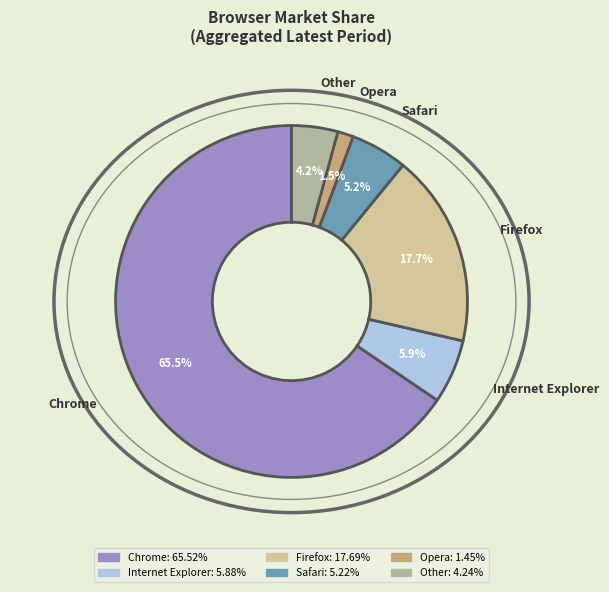

True or false: Chrome accounts for 58% of the total.

False